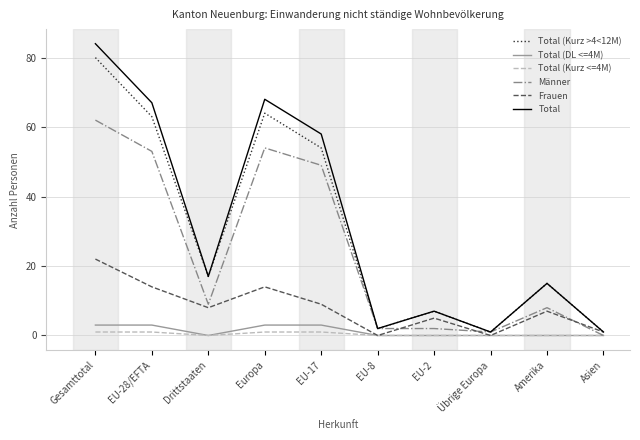

Is this an area chart (filled region under the line)?

No